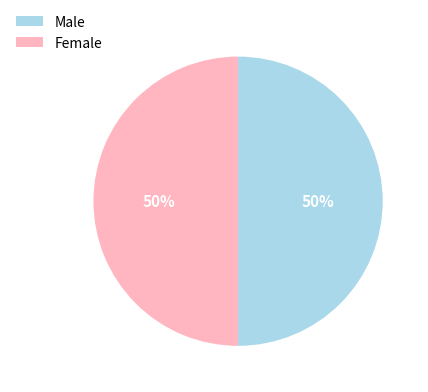

To the nearest percent, what is the average slice percentage?

50%